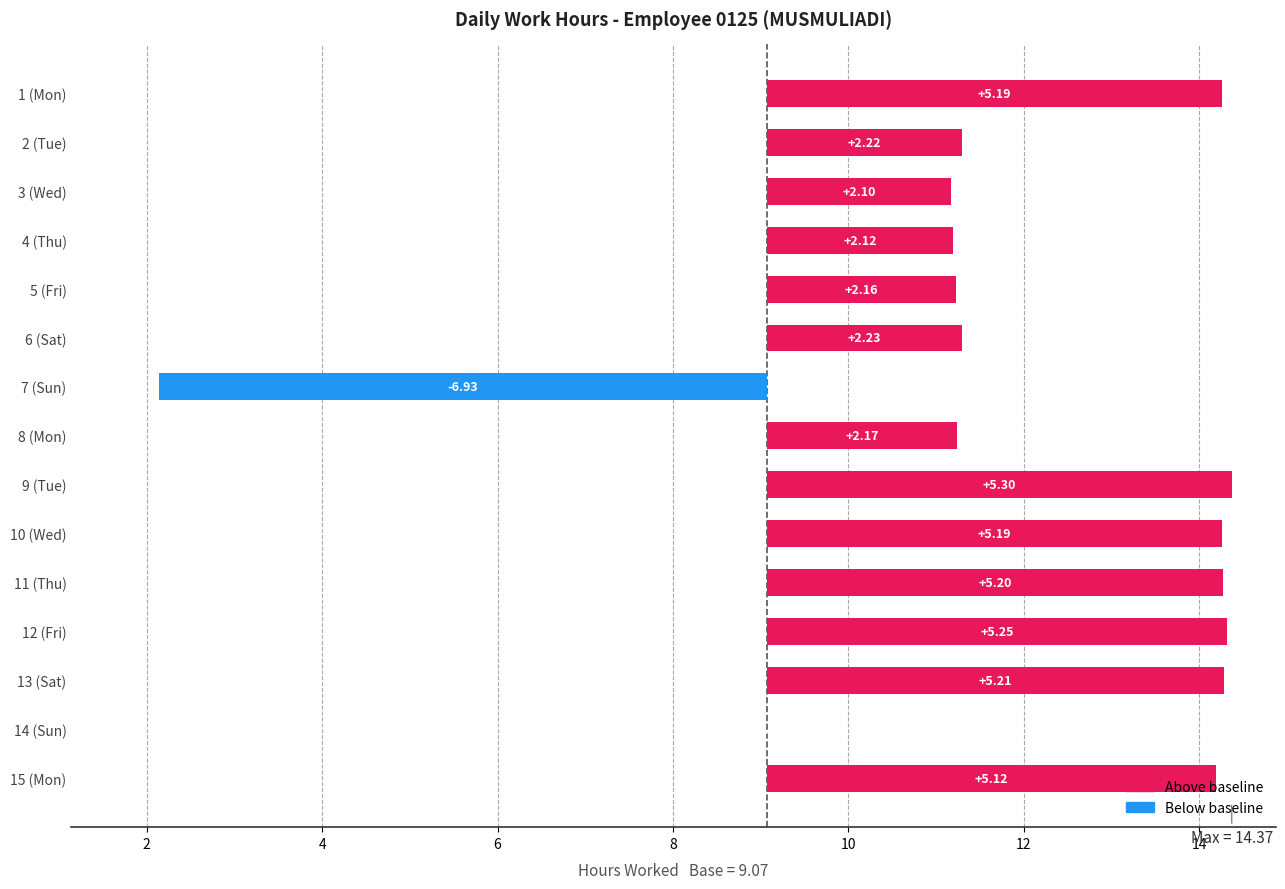

What is the smallest value displayed?

-6.9